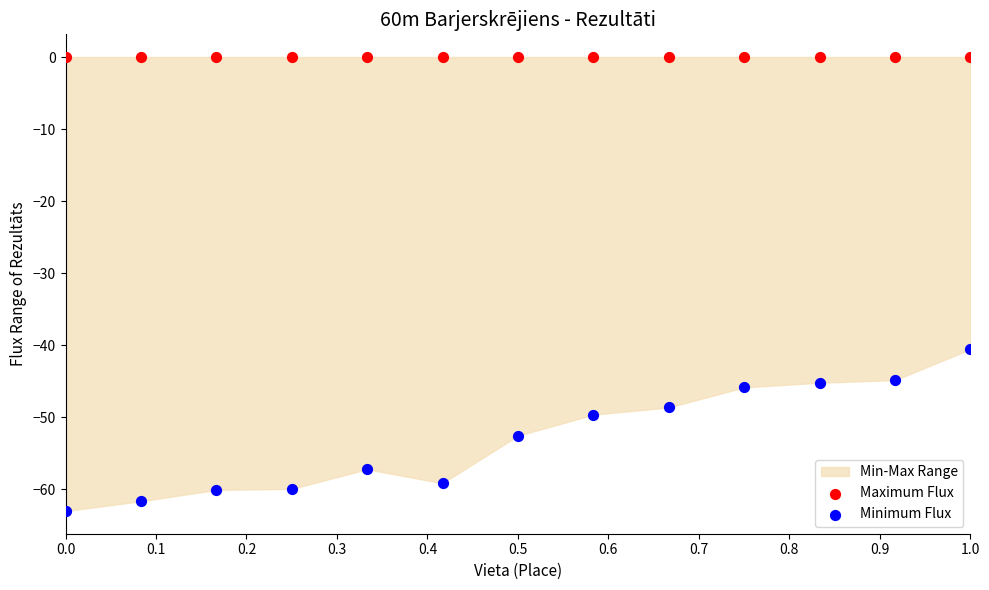

Across all series, what Y value is closest to -31?

-40.5